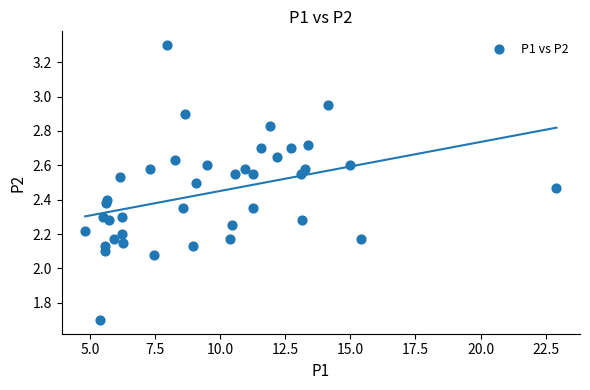

What is the range of X values (max minus min)?

18.1